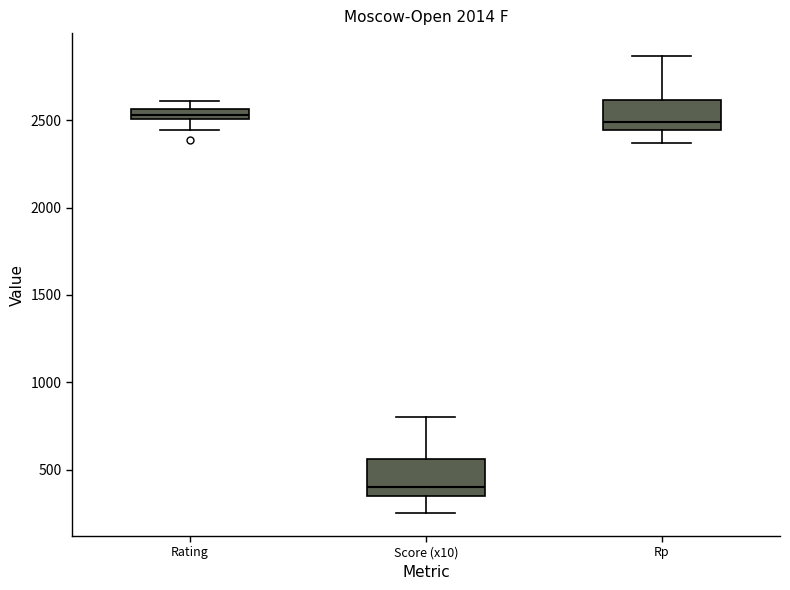

Where is the upper edge of the box for Score (x10) on the y-axis? The values are not printed on the chart, so give them approximately, as read against the axis.

550